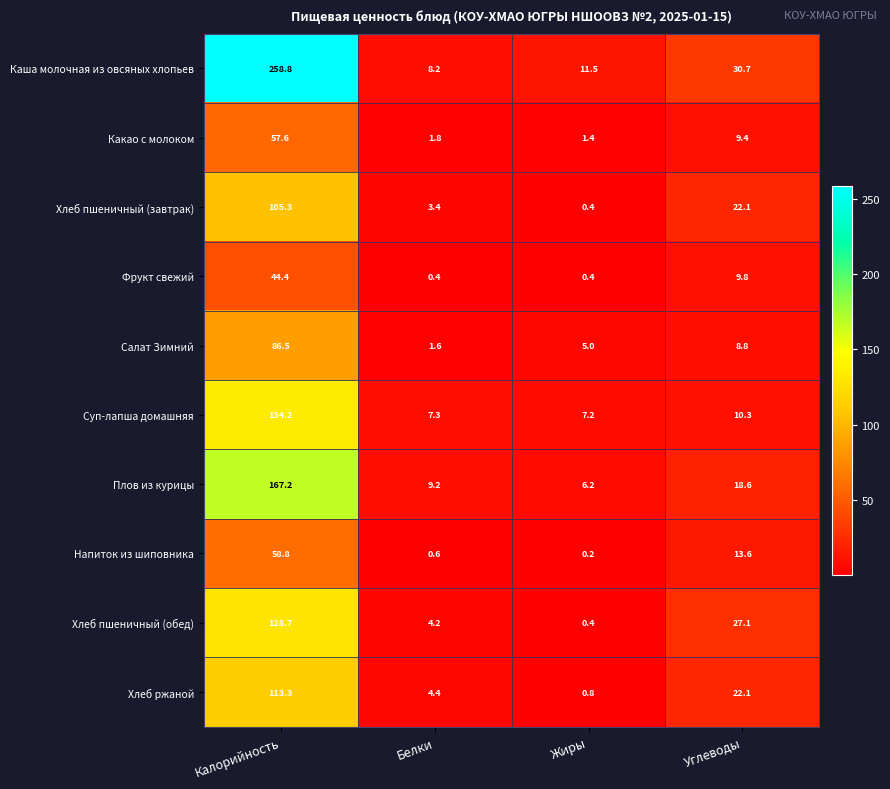

Where does the Хлеб пшеничный (обед) series first go above 27?

Калорийность